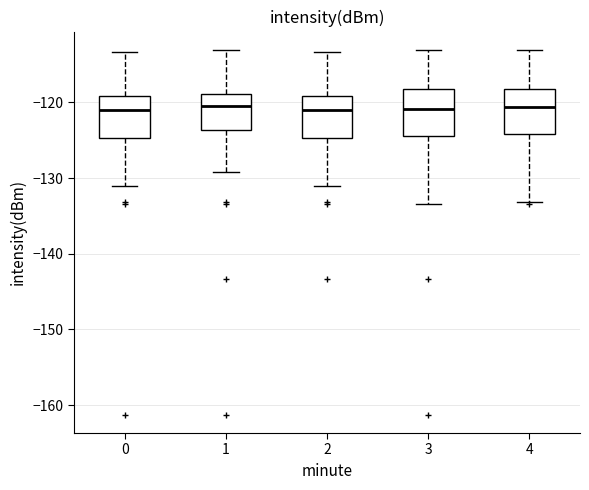

Reading left to right, read every box against the y-axis: the position of its median line, the range the box covers, and the ends of its whiskers. The values are not printed on the chart, so give them approximately, as read against the axis.

0: median -121, box -125 to -119, whiskers -131 to -113
1: median -121, box -124 to -119, whiskers -129 to -113
2: median -121, box -125 to -119, whiskers -131 to -113
3: median -121, box -124 to -118, whiskers -133 to -113
4: median -121, box -124 to -118, whiskers -133 to -113